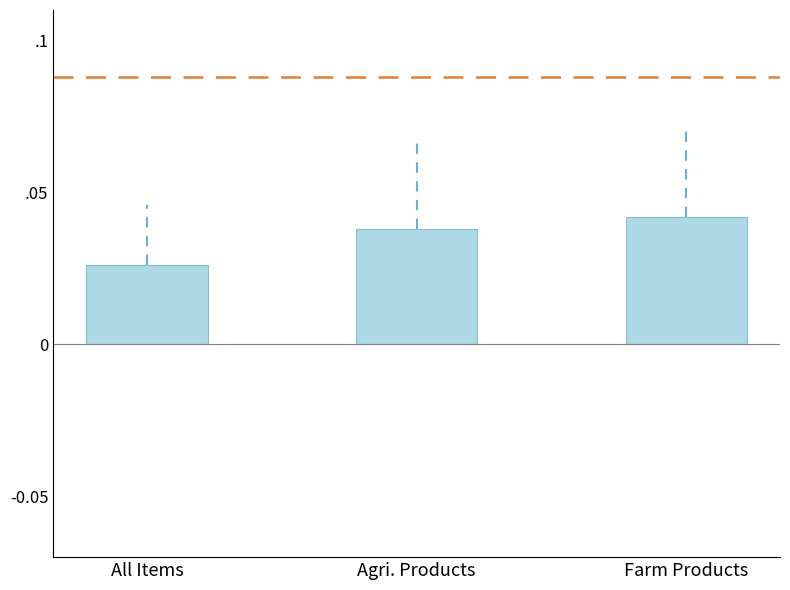

Are the bars horizontal?

No